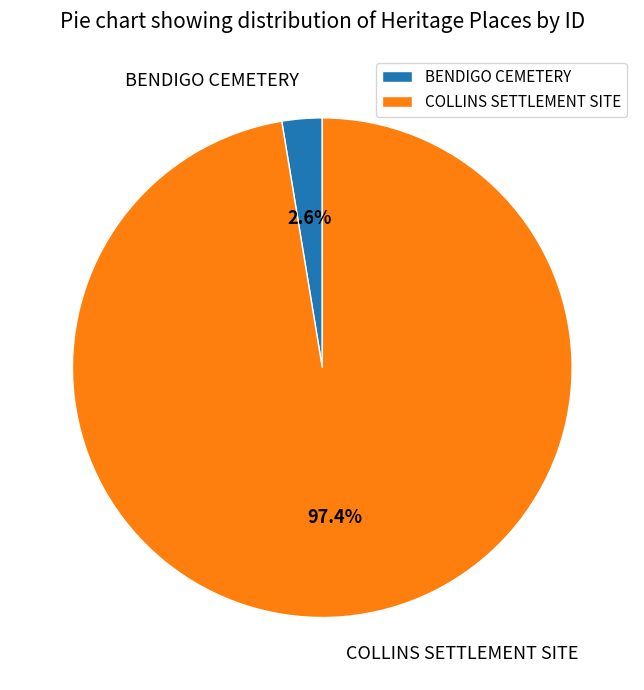

Rank the categories by value from highest to lowest.

COLLINS SETTLEMENT SITE, BENDIGO CEMETERY